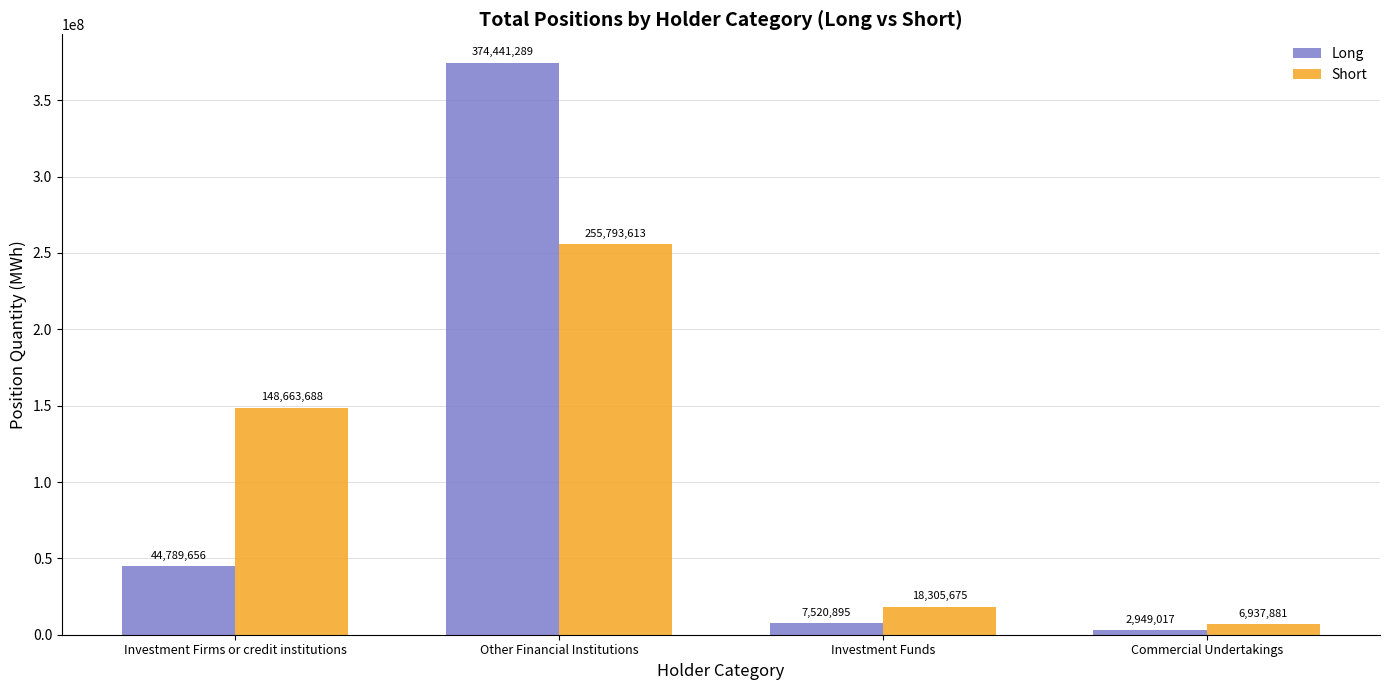

Is it true that Long equals 374441289 at Other Financial Institutions?

True